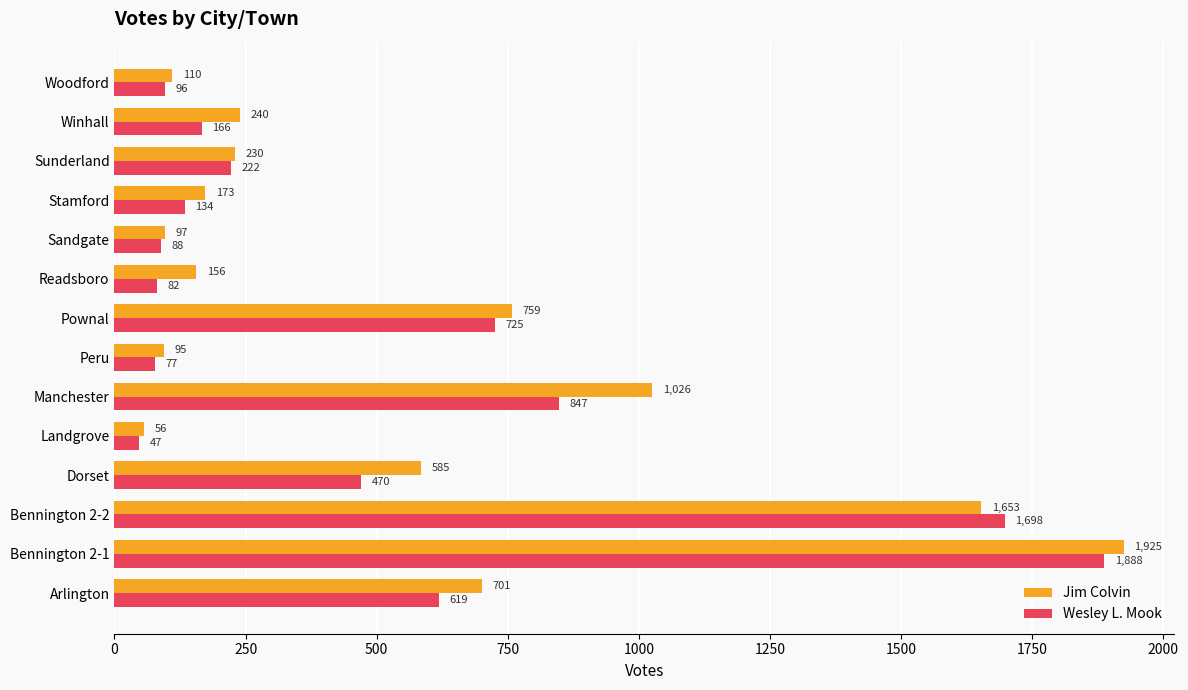

True or false: Jim Colvin has a value of 701 at Arlington.

True